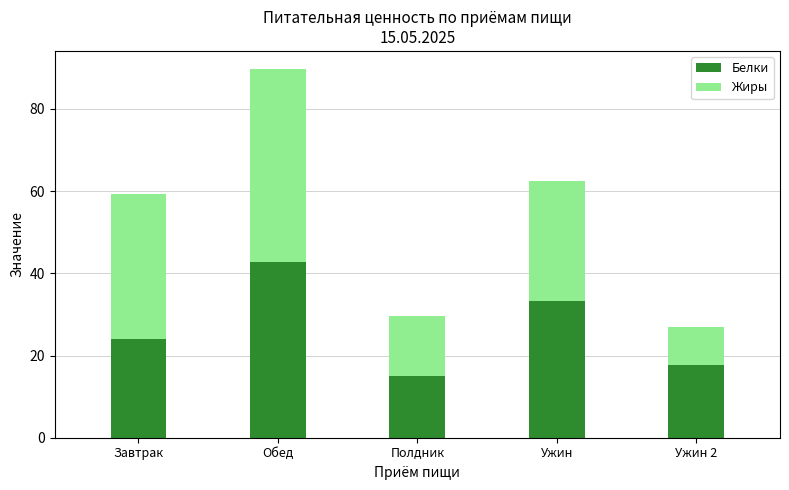

How many values in the Белки series exceed 24?

3